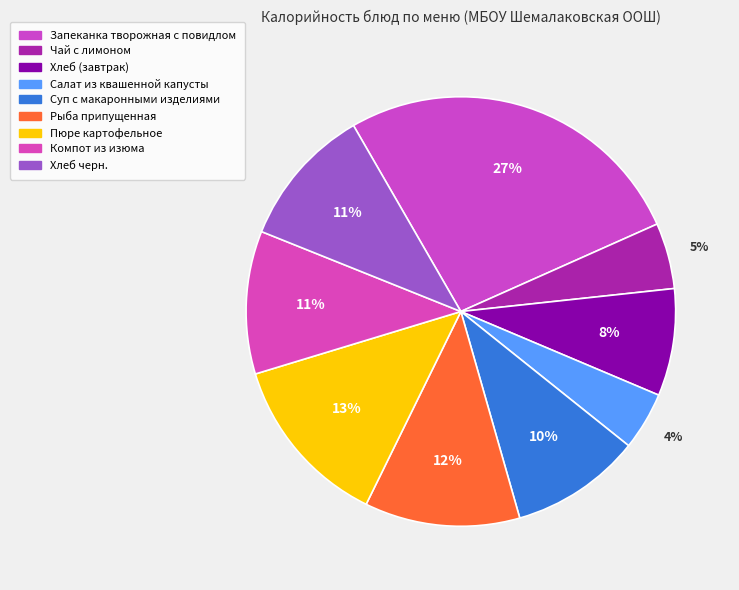

Rank the categories by value from highest to lowest.

Запеканка творожная с повидлом, Пюре картофельное, Рыба припущенная, Компот из изюма, Хлеб черн., Суп с макаронными изделиями, Хлеб (завтрак), Чай с лимоном, Салат из квашенной капусты